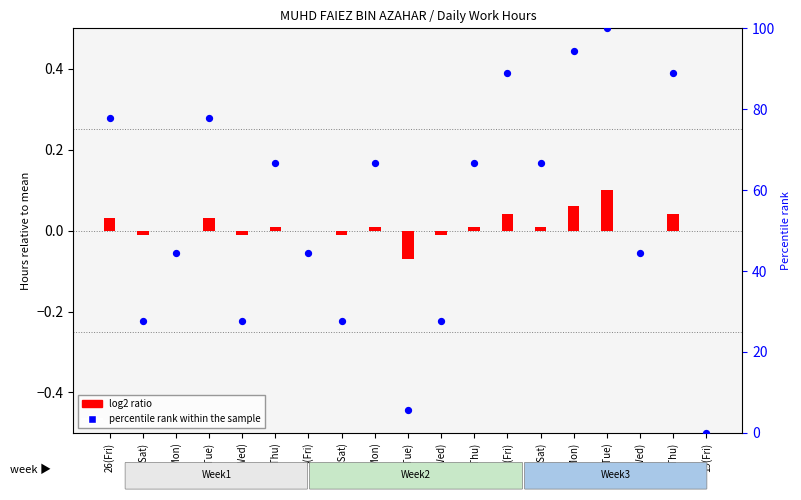

What is the change in value from 6(Sat) to 15(Mon)?

+66.7